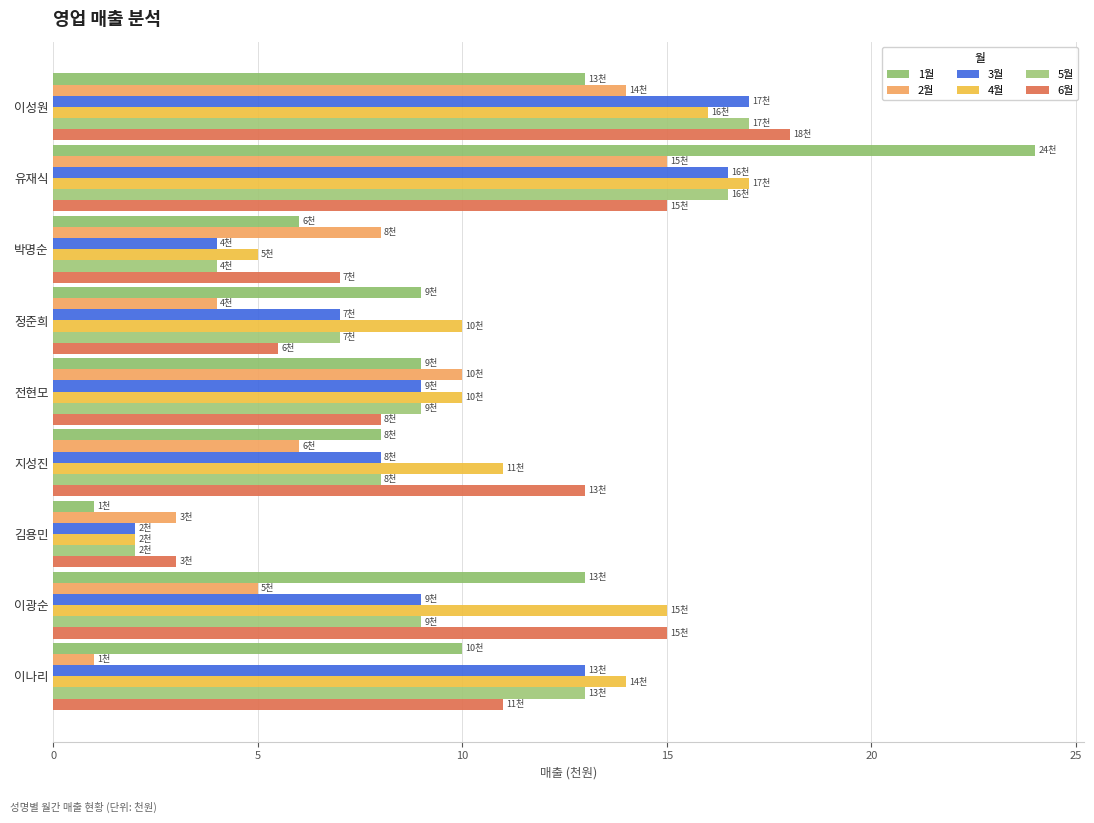

Which series has the largest total across all categories?

4월